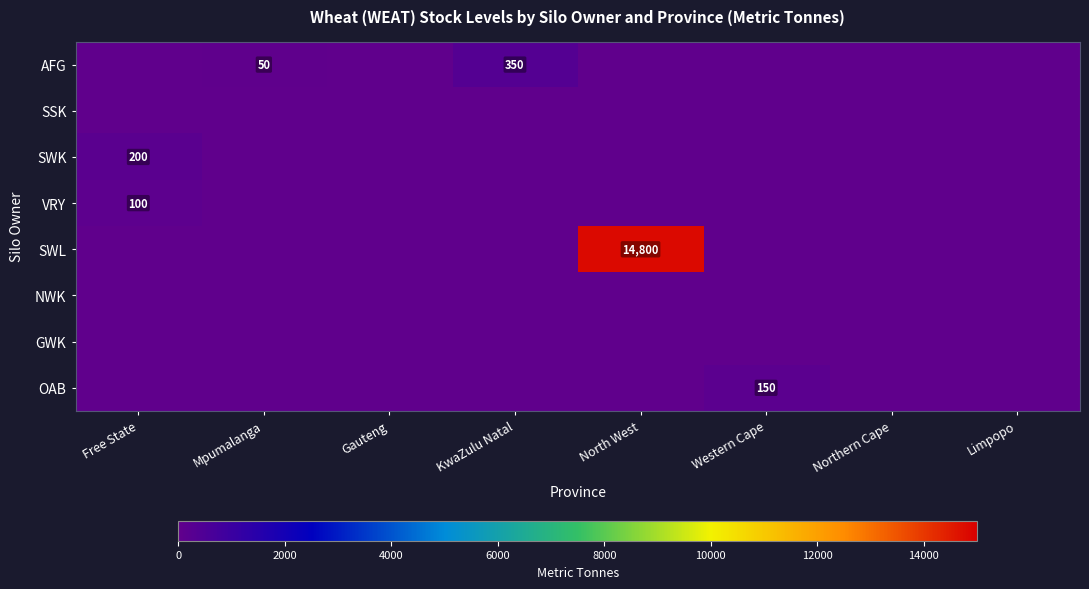

How many distinct data groups are displayed?

8